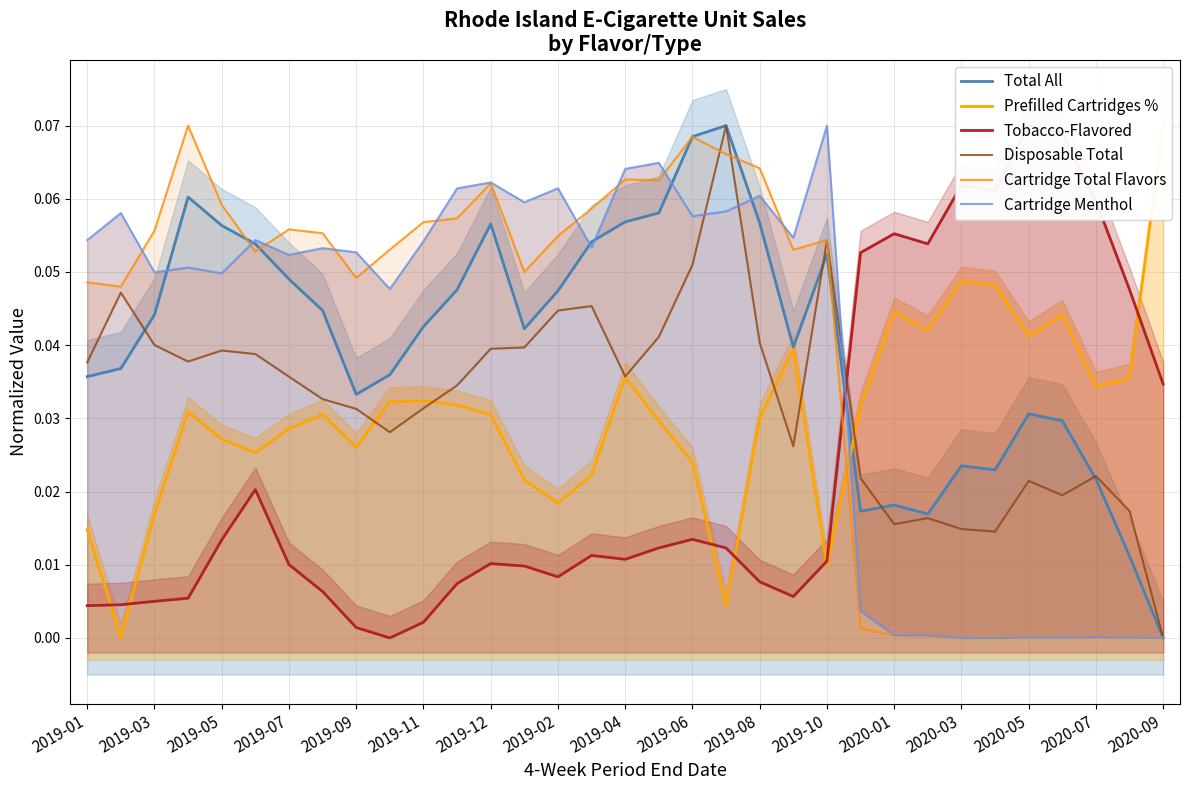

Reading left to right, what are all the values shown in this chart?

Total All: 0.0	0.0	0.0	0.1	0.1	0.1	0.0	0.0	0.0	0.0	0.0	0.0	0.1	0.0	0.0	0.1	0.1	0.1	0.1	0.1	0.1	0.0	0.1	0.0	0.0	0.0	0.0	0.0	0.0	0.0	0.0	0.0	0.0
Prefilled Cartridges %: 0.0	0.0	0.0	0.0	0.0	0.0	0.0	0.0	0.0	0.0	0.0	0.0	0.0	0.0	0.0	0.0	0.0	0.0	0.0	0.0	0.0	0.0	0.0	0.0	0.0	0.0	0.0	0.0	0.0	0.0	0.0	0.0	0.1
Tobacco-Flavored: 0.0	0.0	0.0	0.0	0.0	0.0	0.0	0.0	0.0	0.0	0.0	0.0	0.0	0.0	0.0	0.0	0.0	0.0	0.0	0.0	0.0	0.0	0.0	0.1	0.1	0.1	0.1	0.1	0.1	0.1	0.1	0.0	0.0
Disposable Total: 0.0	0.0	0.0	0.0	0.0	0.0	0.0	0.0	0.0	0.0	0.0	0.0	0.0	0.0	0.0	0.0	0.0	0.0	0.1	0.1	0.0	0.0	0.1	0.0	0.0	0.0	0.0	0.0	0.0	0.0	0.0	0.0	0.0
Cartridge Total Flavors: 0.0	0.0	0.1	0.1	0.1	0.1	0.1	0.1	0.0	0.1	0.1	0.1	0.1	0.0	0.1	0.1	0.1	0.1	0.1	0.1	0.1	0.1	0.1	0.0	0.0	0.0	0.0	0.0	0.0	0.0	0.0	0.0	0.0
Cartridge Menthol: 0.1	0.1	0.0	0.1	0.0	0.1	0.1	0.1	0.1	0.0	0.1	0.1	0.1	0.1	0.1	0.1	0.1	0.1	0.1	0.1	0.1	0.1	0.1	0.0	0.0	0.0	0.0	0.0	0.0	0.0	0.0	0.0	0.0